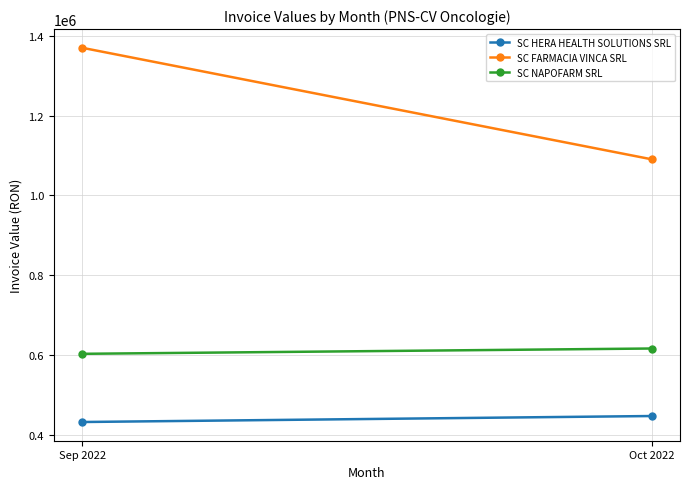

What is the total value across all series at Oct 2022?

2152426.3